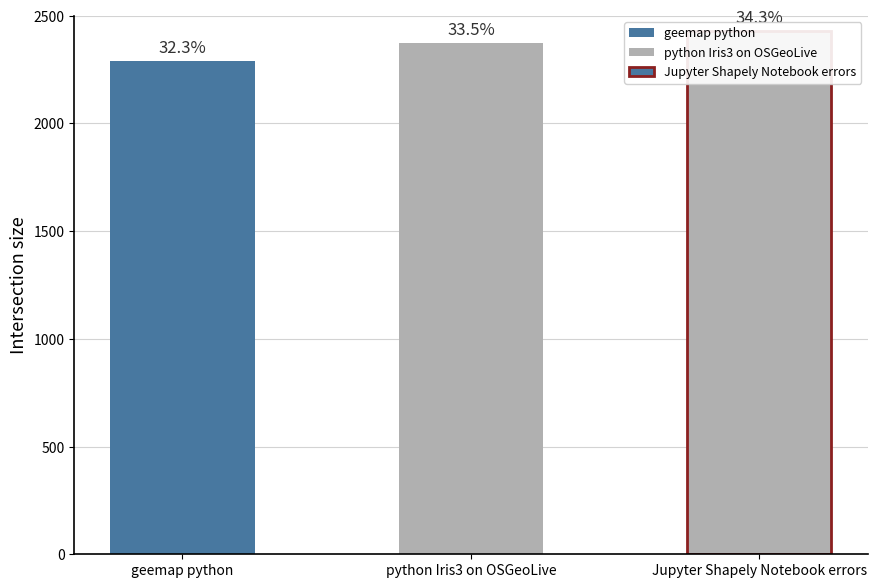

How many values exceed 2374?

1